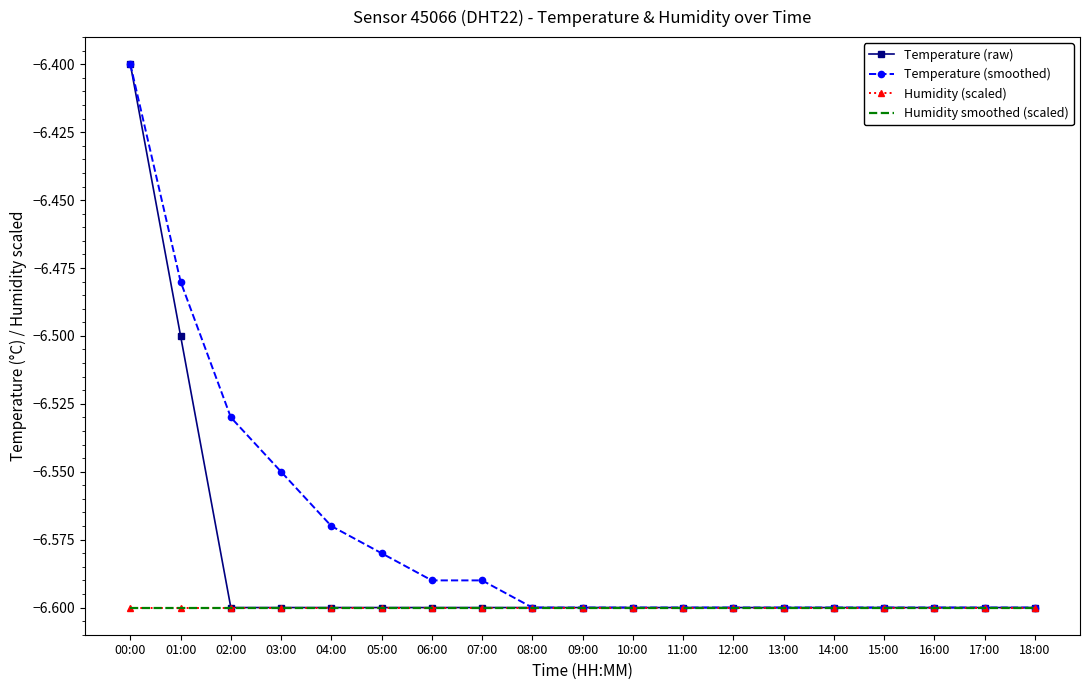

Reading left to right, extract all data points from this chart.

Temperature (raw): 00:00=-6.4	01:00=-6.5	02:00=-6.6	03:00=-6.6	04:00=-6.6	05:00=-6.6	06:00=-6.6	07:00=-6.6	08:00=-6.6	09:00=-6.6	10:00=-6.6	11:00=-6.6	12:00=-6.6	13:00=-6.6	14:00=-6.6	15:00=-6.6	16:00=-6.6	17:00=-6.6	18:00=-6.6
Temperature (smoothed): 00:00=-6.4	01:00=-6.5	02:00=-6.5	03:00=-6.5	04:00=-6.6	05:00=-6.6	06:00=-6.6	07:00=-6.6	08:00=-6.6	09:00=-6.6	10:00=-6.6	11:00=-6.6	12:00=-6.6	13:00=-6.6	14:00=-6.6	15:00=-6.6	16:00=-6.6	17:00=-6.6	18:00=-6.6
Humidity (scaled): 00:00=-6.6	01:00=-6.6	02:00=-6.6	03:00=-6.6	04:00=-6.6	05:00=-6.6	06:00=-6.6	07:00=-6.6	08:00=-6.6	09:00=-6.6	10:00=-6.6	11:00=-6.6	12:00=-6.6	13:00=-6.6	14:00=-6.6	15:00=-6.6	16:00=-6.6	17:00=-6.6	18:00=-6.6
Humidity smoothed (scaled): 00:00=-6.6	01:00=-6.6	02:00=-6.6	03:00=-6.6	04:00=-6.6	05:00=-6.6	06:00=-6.6	07:00=-6.6	08:00=-6.6	09:00=-6.6	10:00=-6.6	11:00=-6.6	12:00=-6.6	13:00=-6.6	14:00=-6.6	15:00=-6.6	16:00=-6.6	17:00=-6.6	18:00=-6.6